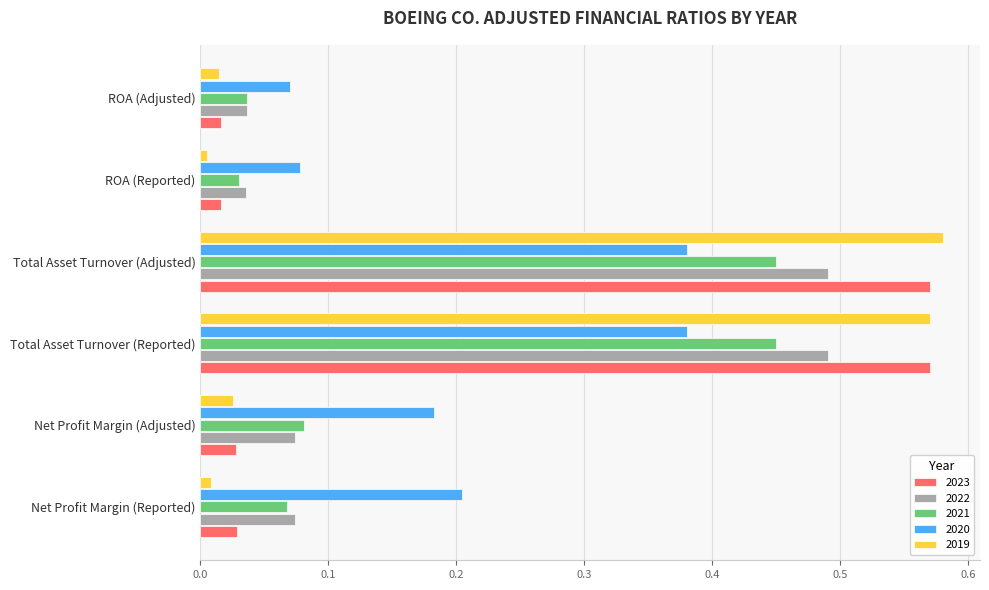

Is the value of 2023 at Total Asset Turnover (Reported) greater than the value of 2021 at Net Profit Margin (Adjusted)?

Yes